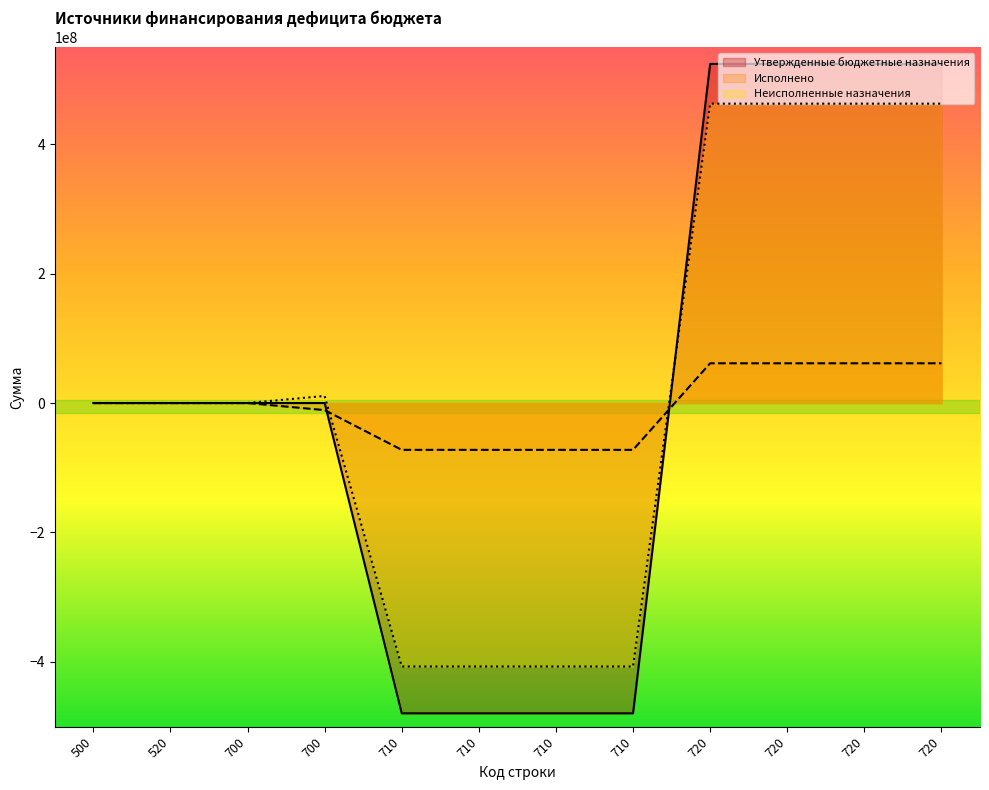

At how many categories does at least one series exceed 340785796?

4